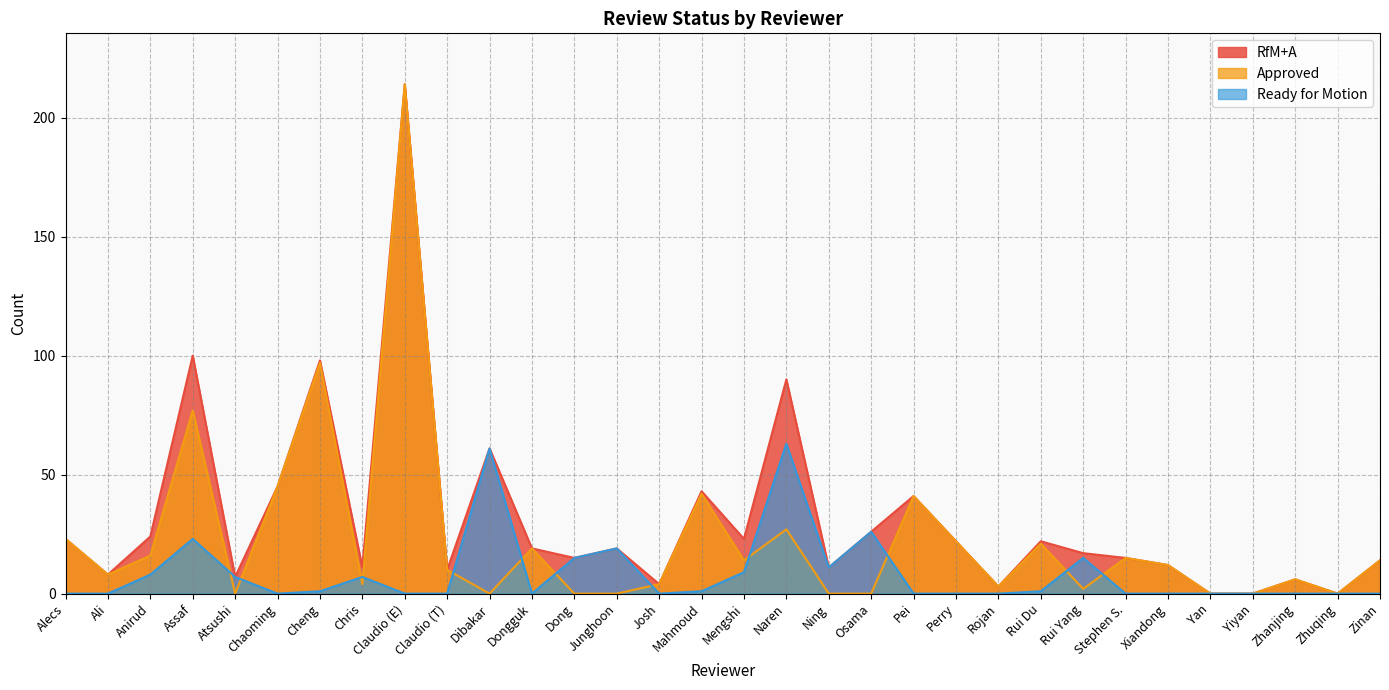

How many interior local valleys does the RfM+A series have?

10